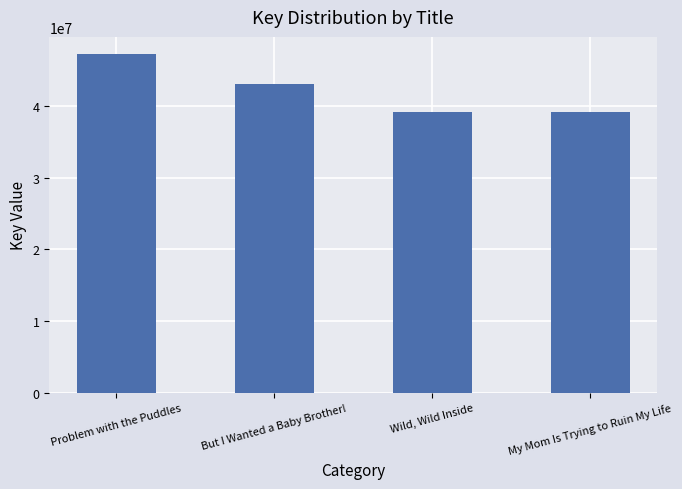

What is the greatest value displayed?

47309664